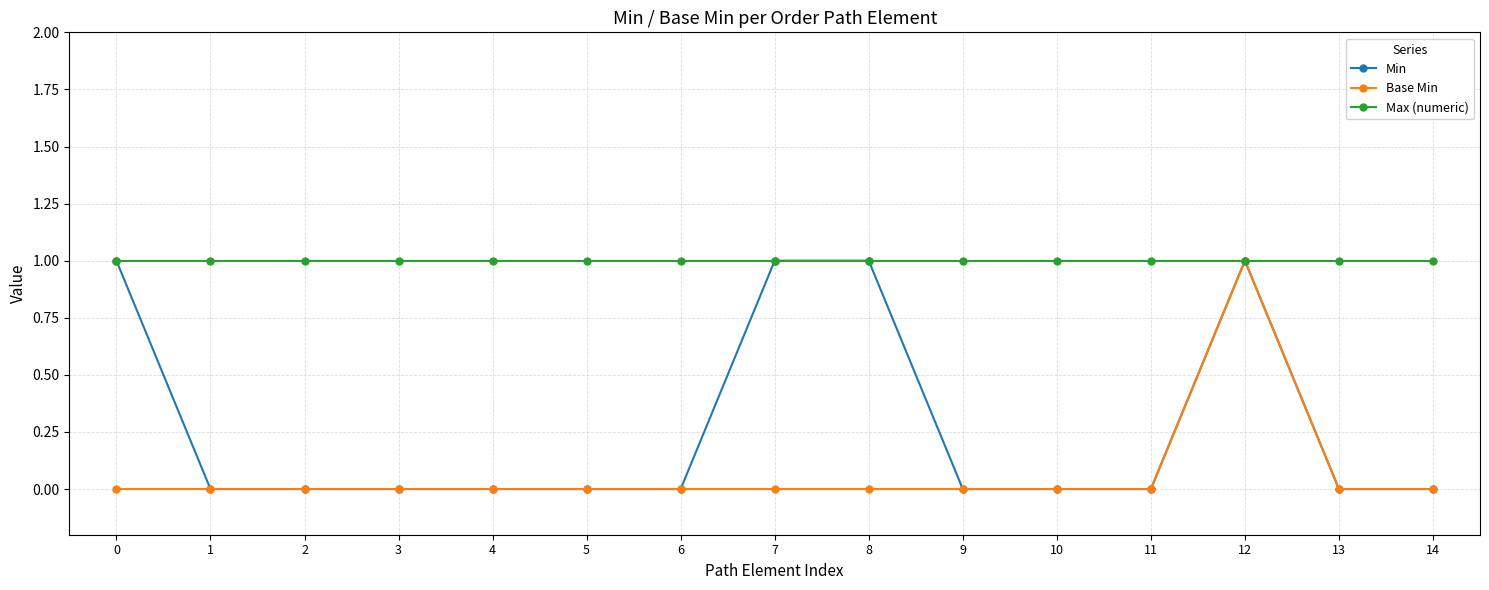

Count the number of data series in this chart.

3